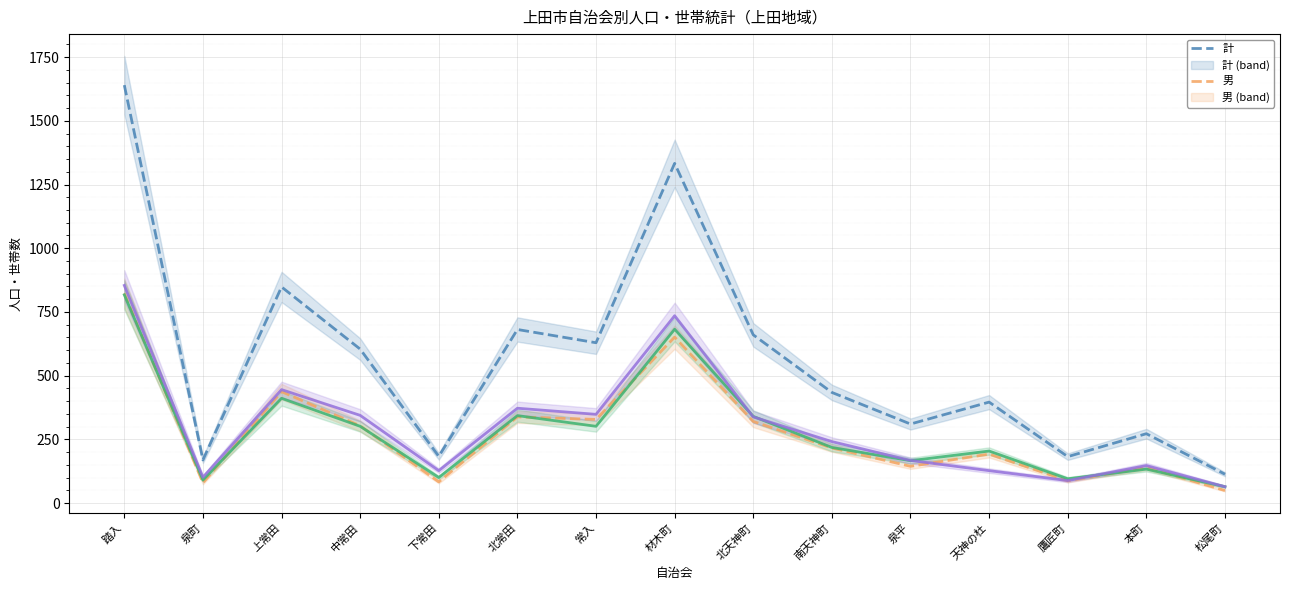

Reading left to right, transcribe all the data shown in this chart.

計: 踏入=1640	泉町=169	上常田=848	中常田=604	下常田=183	北常田=681	常入=629	材木町=1333	北天神町=660	南天神町=434	泉平=310	天神の杜=396	鷹匠町=182	本町=272	松尾町=113
男: 踏入=823	泉町=79	上常田=437	中常田=303	下常田=83	北常田=338	常入=328	材木町=651	北天神町=320	南天神町=216	泉平=144	天神の杜=192	鷹匠町=87	本町=139	松尾町=49
女: 踏入=817	泉町=90	上常田=411	中常田=301	下常田=100	北常田=343	常入=301	材木町=682	北天神町=340	南天神町=218	泉平=166	天神の杜=204	鷹匠町=95	本町=133	松尾町=64
世帯数: 踏入=854	泉町=101	上常田=445	中常田=344	下常田=127	北常田=372	常入=348	材木町=735	北天神町=338	南天神町=241	泉平=167	天神の杜=127	鷹匠町=88	本町=147	松尾町=64